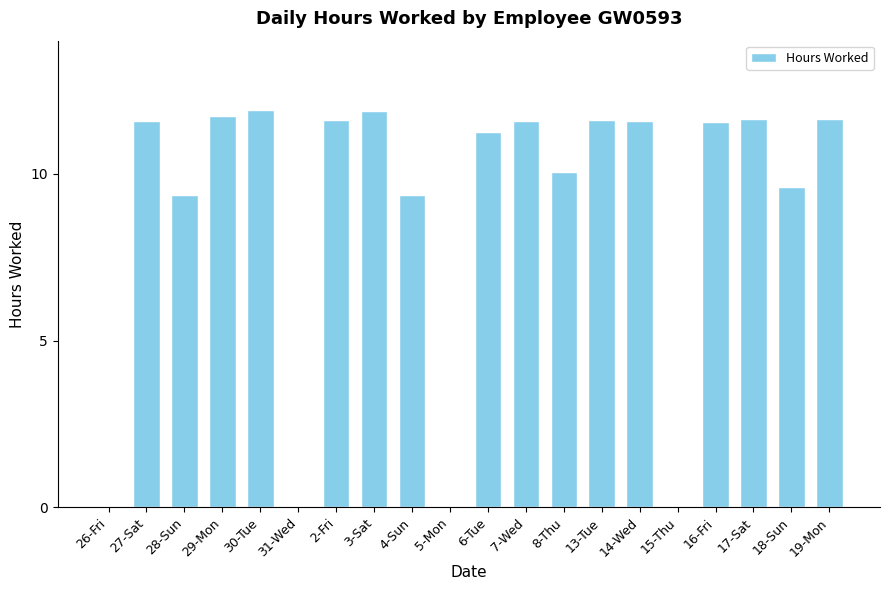

Which has a higher value, 6-Tue or 17-Sat?

17-Sat